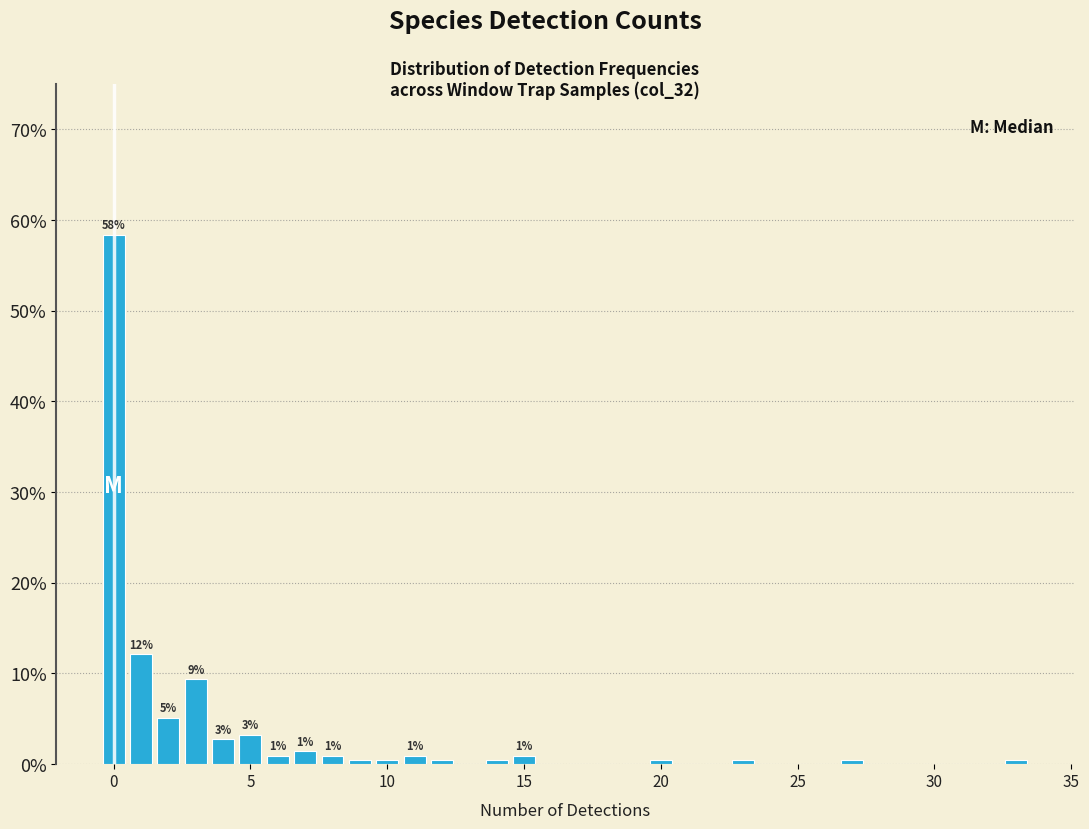

Read against the x-axis, roughly where is the centre of the tallest bar?

0.0